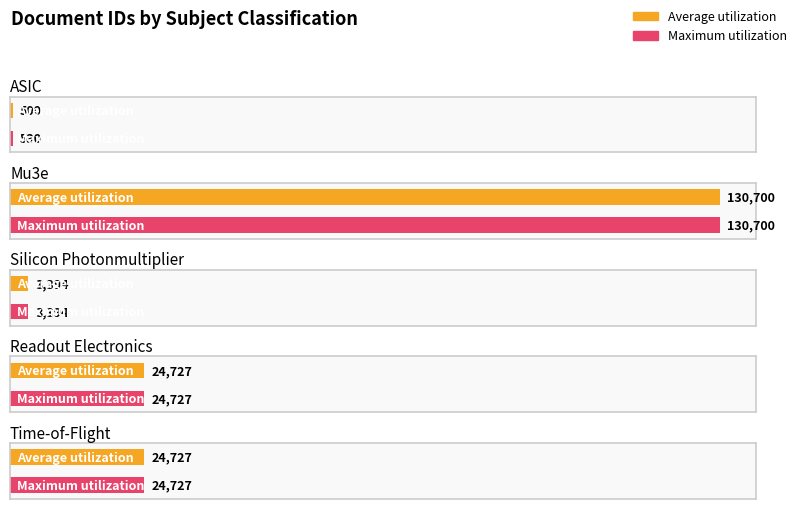

What is the average value of the Maximum utilization series?

36816